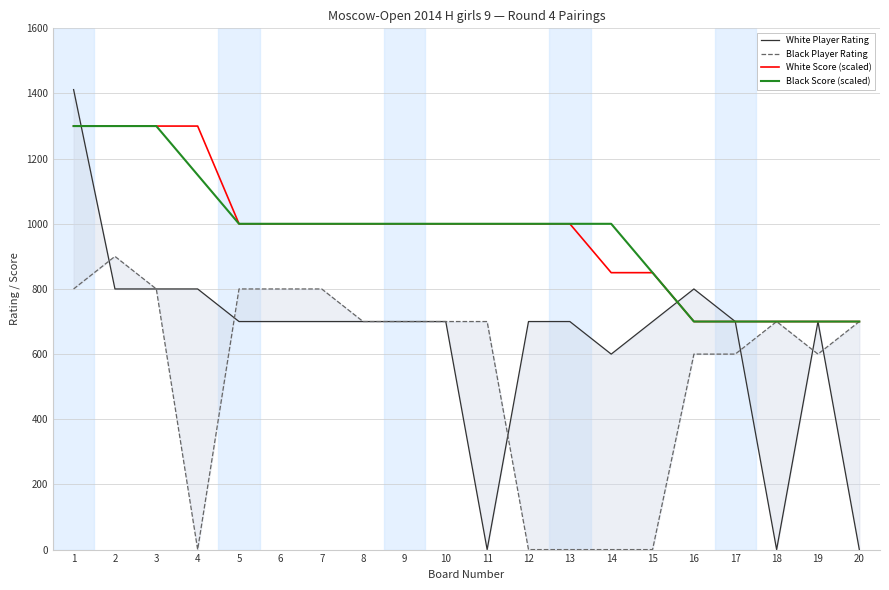

What is the difference between the second highest and second lowest values in the Black Score (scaled) series?

600